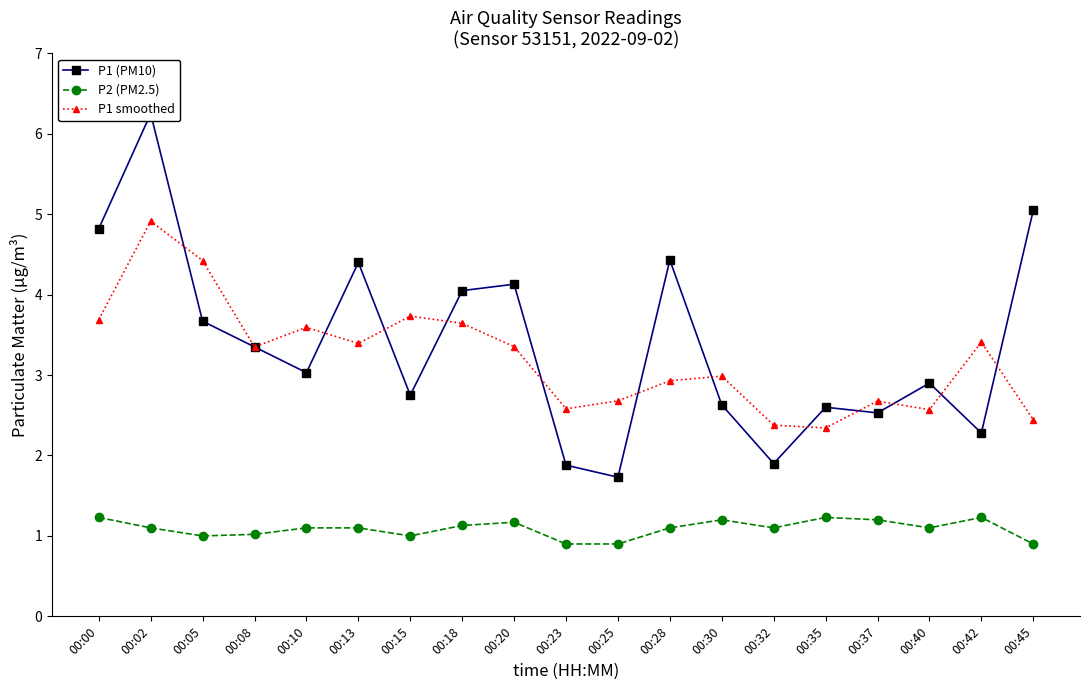

What is the sum of the P1 (PM10) values at 00:45 and 00:10?

8.1